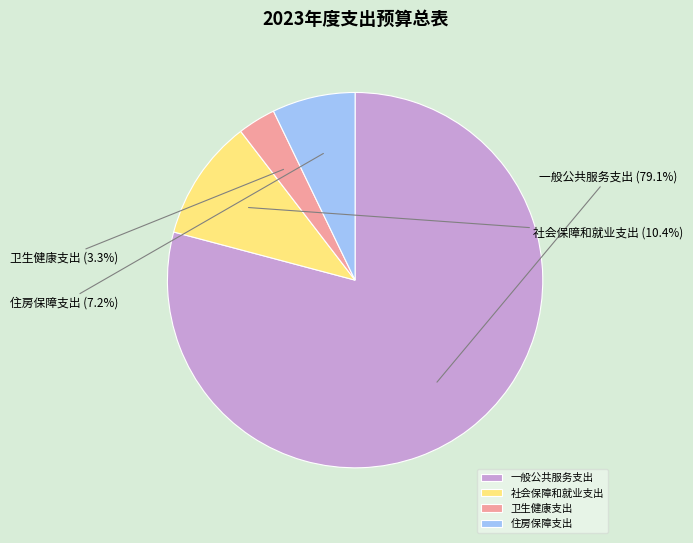

Which category has the smallest portion of the pie?

卫生健康支出